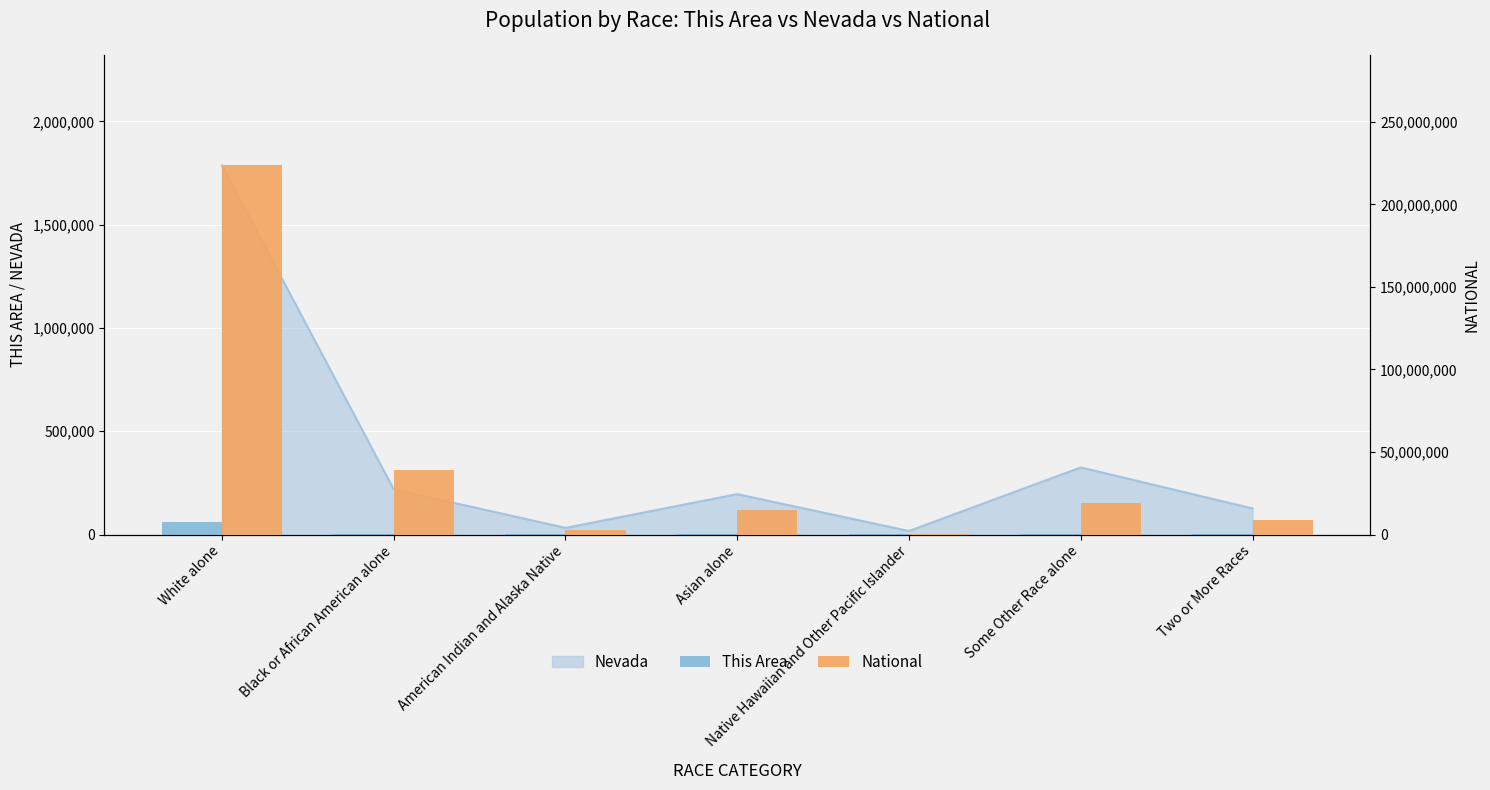

How many categories are shown in the chart?

7